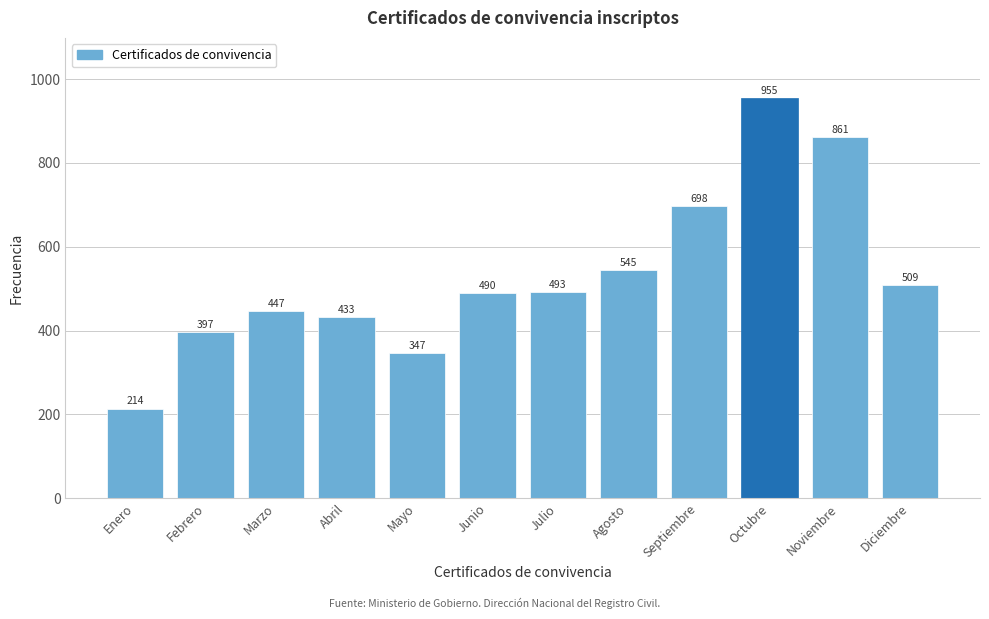

Reading left to right, what are all the values shown in this chart?

214	397	447	433	347	490	493	545	698	955	861	509